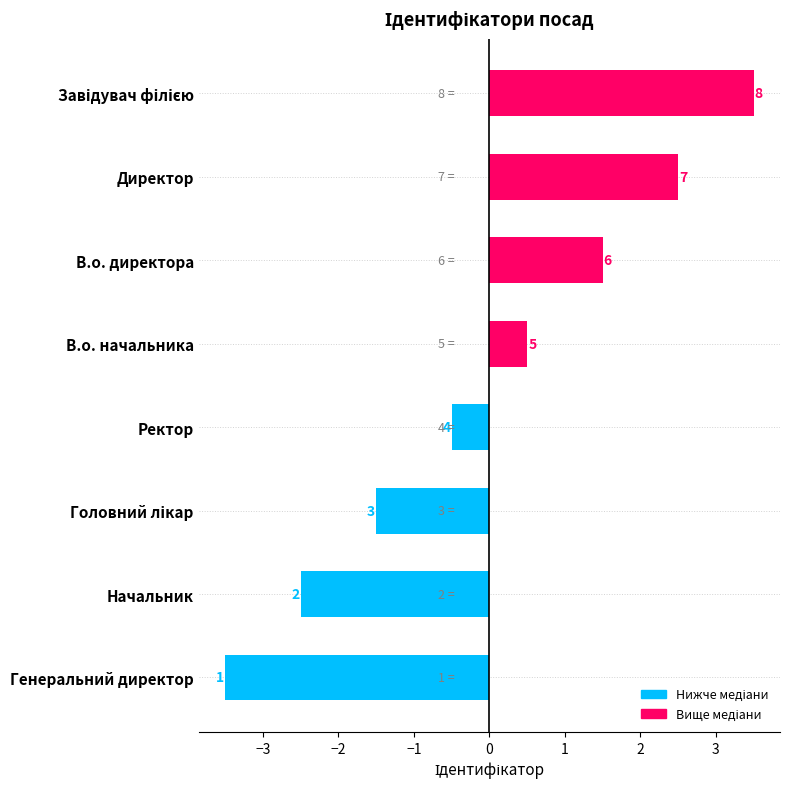

Are the bars grouped side by side (vs. stacked)?

No